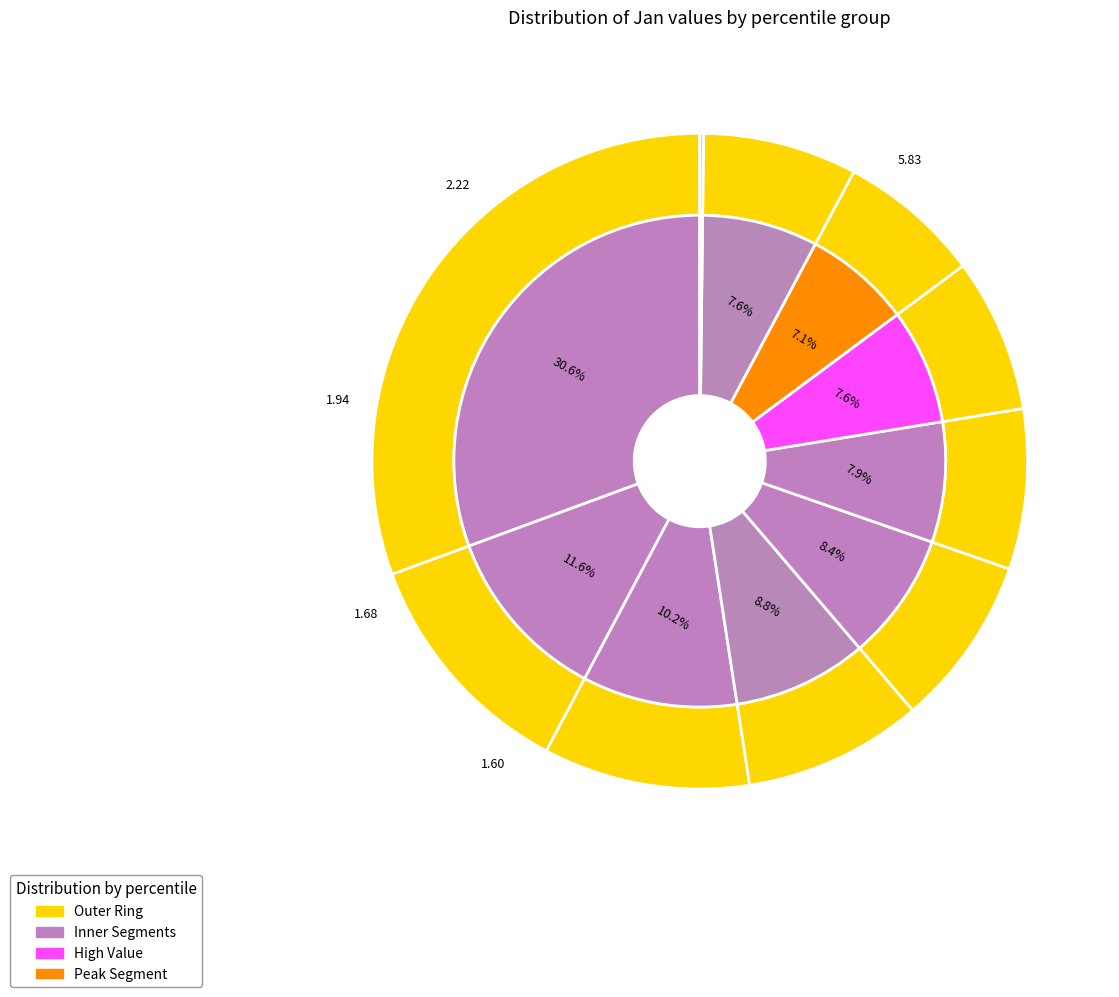

To the nearest percent, what percentage of the pie is pct05?

31%